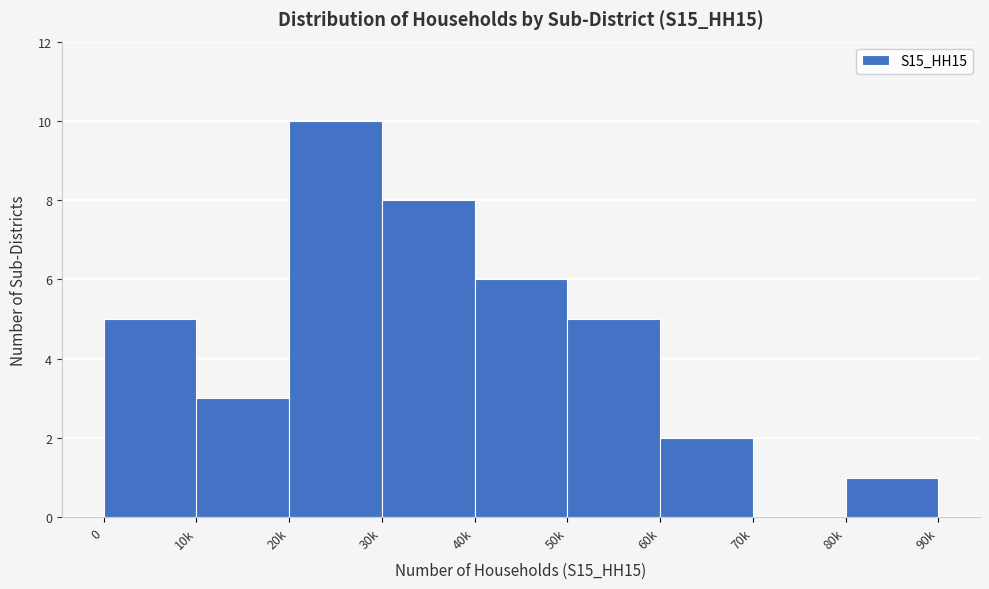

Reading right to left, list all the values displayed in this chart.

80k=1	70k=0	60k=2	50k=5	40k=6	30k=8	20k=10	10k=3	0=5